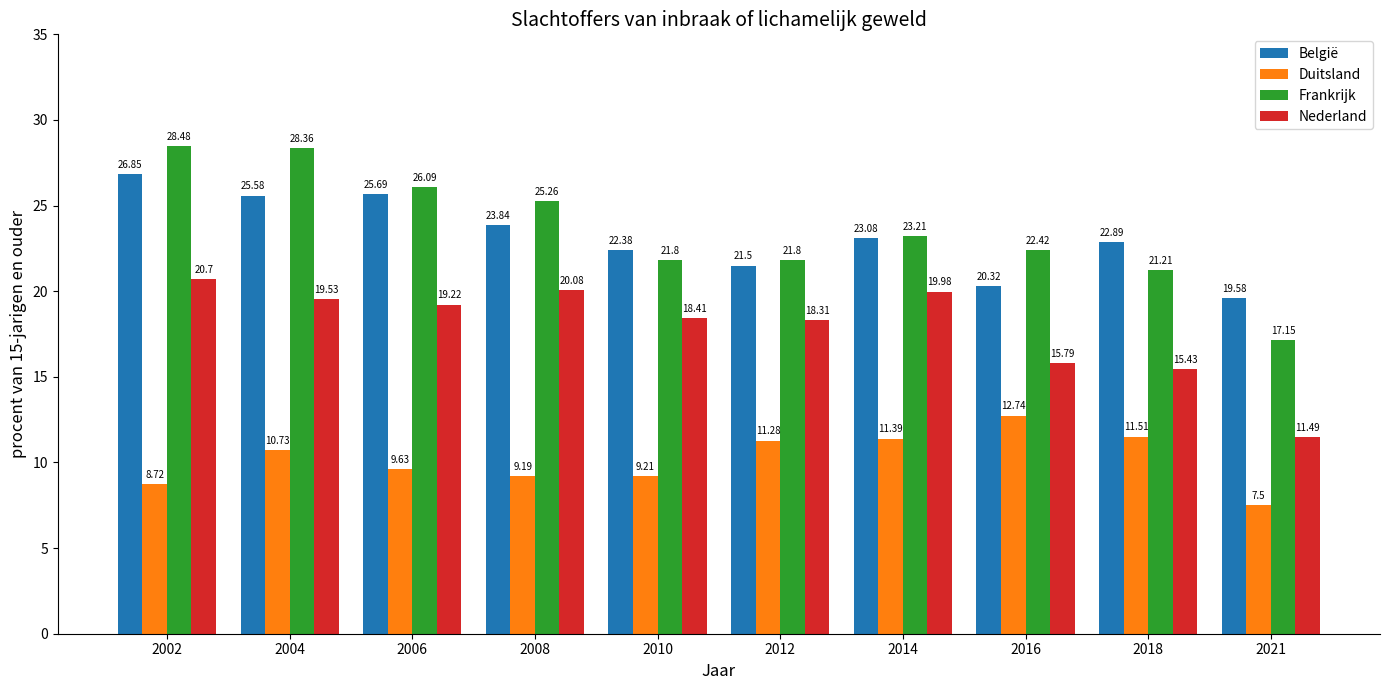

How many values in the Frankrijk series are below 23?

5